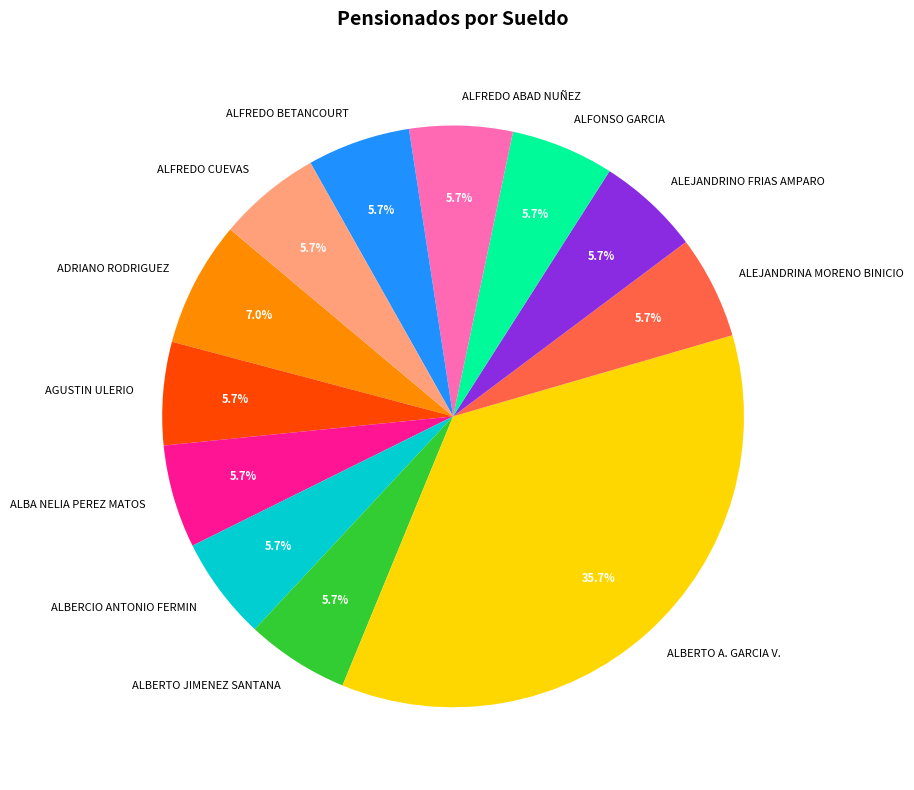

Does any single category account for the majority?

No